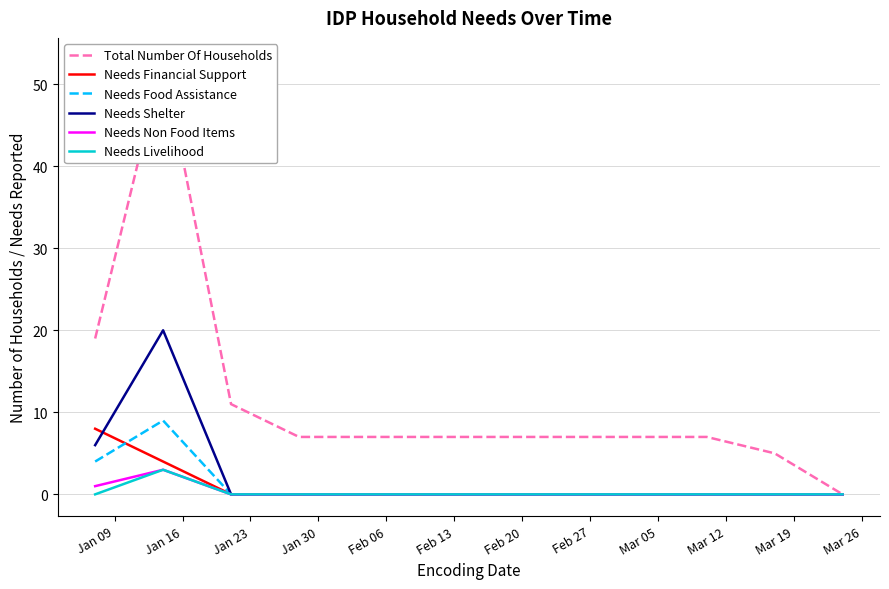

What is the highest value of the Needs Livelihood series?

3